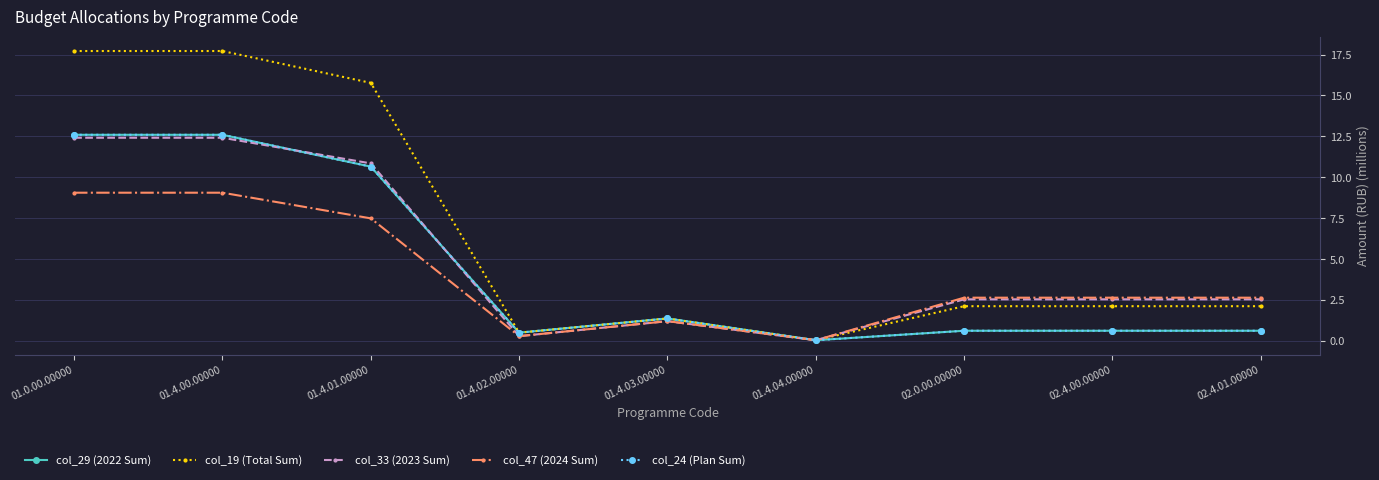

Between 01.4.03.00000 and 02.4.01.00000, which series saw the biggest shift?

col_47 (2024 Sum)